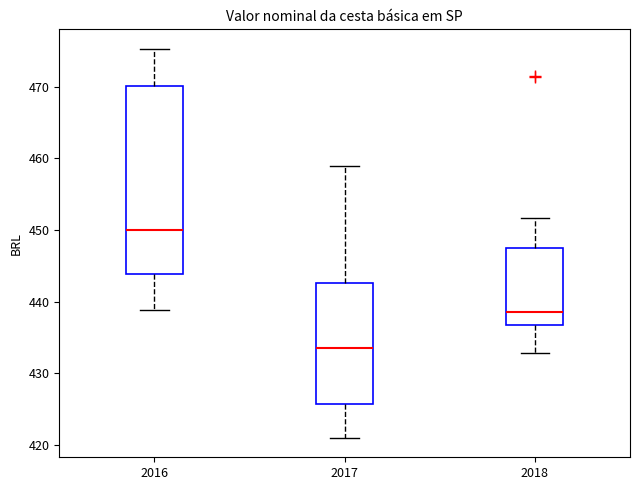

Reading left to right, read every box against the y-axis: the position of its median line, the range the box covers, and the ends of its whiskers. The values are not printed on the chart, so give them approximately, as read against the axis.

2016: median 450, box 444 to 470, whiskers 439 to 475
2017: median 434, box 426 to 443, whiskers 421 to 459
2018: median 439, box 437 to 447, whiskers 433 to 452